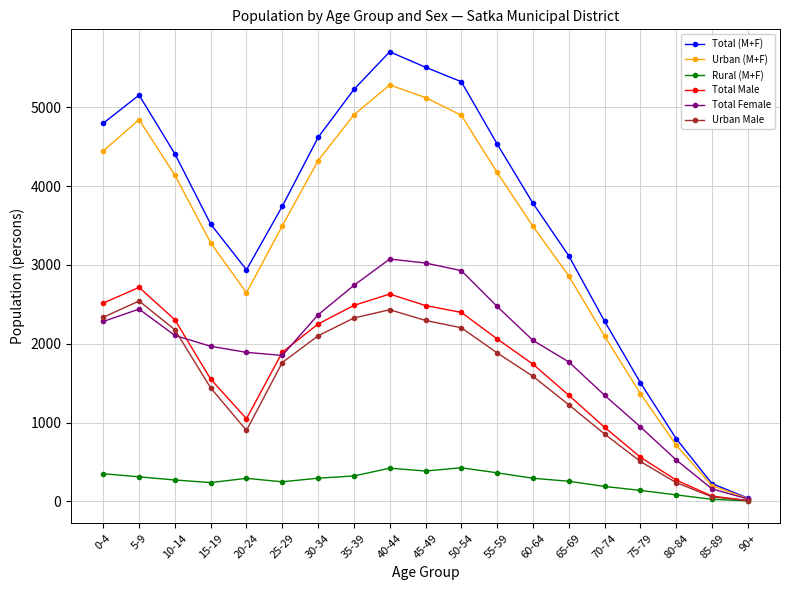

What is the sum of the Rural (M+F) values at 0-4 and 70-74?

540